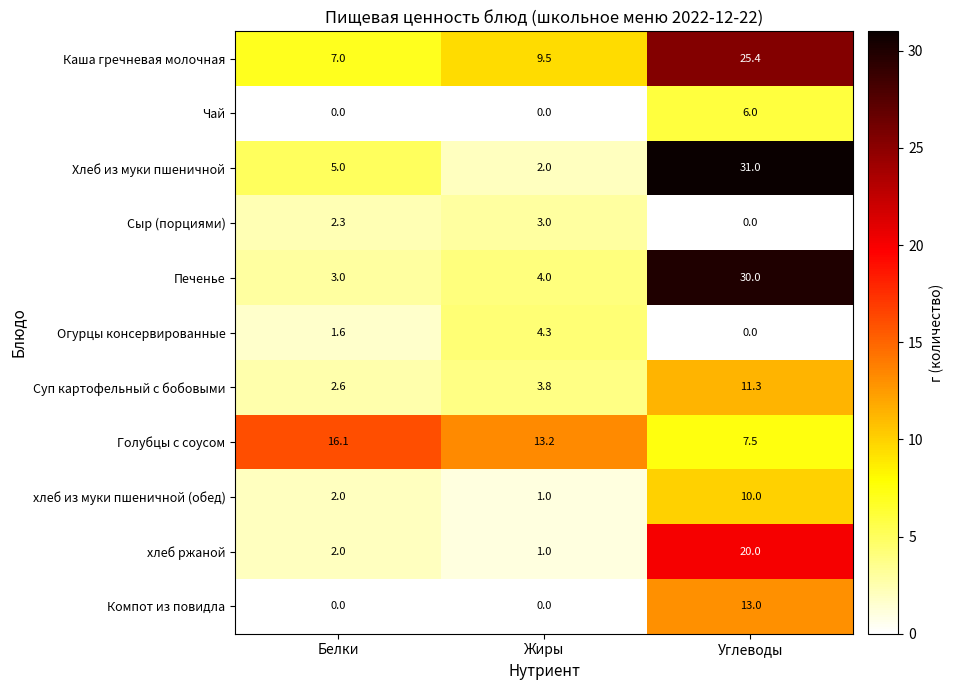

What is the difference between the Суп картофельный с бобовыми values at Белки and Углеводы?

8.7